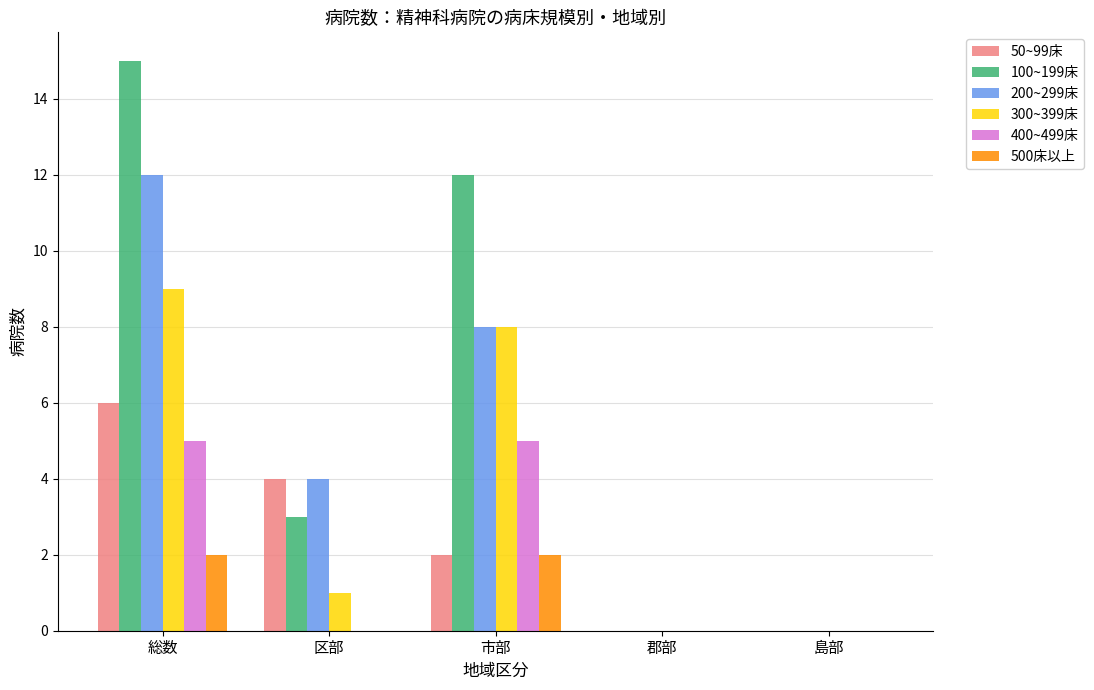

What is the sum of the 100~199床 values at 島部 and 区部?

3